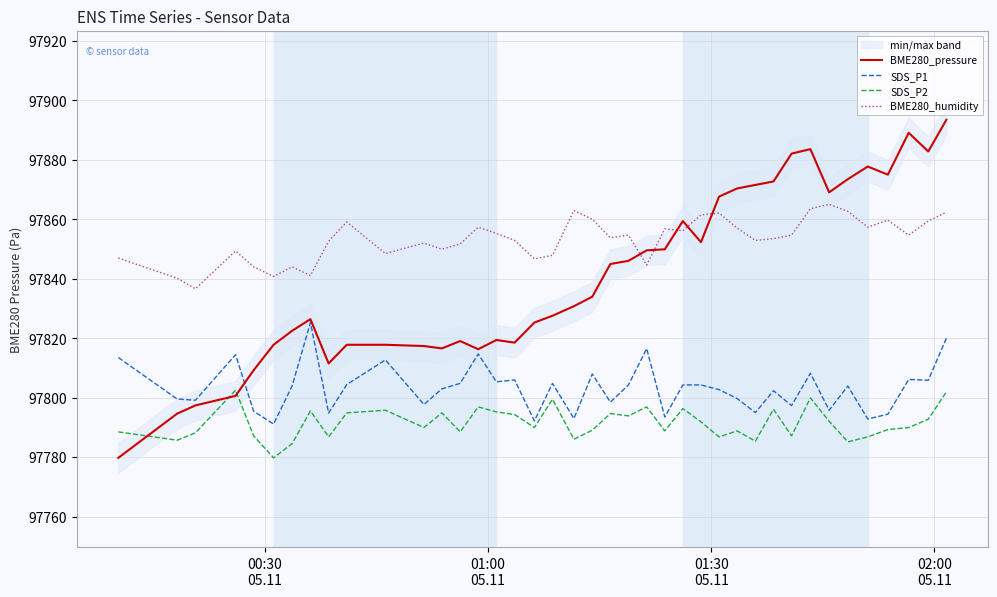

Reading left to right, transcribe all the data shown in this chart.

BME280_pressure: 97779.8	97794.7	97797.4	97800.6	97809.2	97817.8	97822.5	97826.4	97811.5	97817.8	97817.8	97817.4	97816.6	97819.1	97816.3	97819.4	97818.5	97825.3	97827.6	97830.8	97834.0	97845.0	97846.0	97849.6	97849.9	97859.4	97852.3	97867.6	97870.4	97871.6	97872.7	97882.1	97883.6	97869.1	97873.5	97877.8	97875.0	97889.1	97882.8	97893.5
SDS_P1: 97813.5	97799.6	97799.1	97814.5	97795.5	97791.1	97804.0	97825.3	97794.8	97804.4	97812.7	97797.7	97803.0	97804.8	97814.7	97805.4	97806.0	97792.2	97804.8	97793.0	97808.0	97798.5	97804.3	97816.5	97793.5	97804.3	97804.3	97802.7	97799.7	97795.0	97802.4	97797.4	97808.3	97795.8	97803.9	97792.8	97794.5	97806.1	97805.9	97820.0
SDS_P2: 97788.5	97785.7	97788.2	97802.5	97787.2	97779.8	97784.6	97795.6	97786.8	97794.9	97795.8	97790.0	97794.9	97788.5	97796.9	97795.2	97794.3	97790.0	97799.5	97786.1	97789.1	97794.7	97793.9	97796.9	97788.9	97796.4	97791.9	97786.8	97788.9	97785.4	97796.1	97787.2	97799.9	97792.1	97785.2	97786.8	97789.3	97790.0	97792.8	97802.0
BME280_humidity: 97847.0	97840.2	97836.6	97849.4	97844.0	97840.8	97844.0	97841.1	97852.6	97859.1	97848.5	97852.0	97849.9	97851.7	97857.3	97855.3	97852.9	97846.7	97847.9	97863.0	97860.0	97853.8	97854.7	97844.6	97856.8	97856.2	97861.5	97862.1	97857.1	97852.9	97853.5	97854.7	97863.6	97865.0	97862.7	97857.3	97859.7	97854.7	97859.4	97862.4